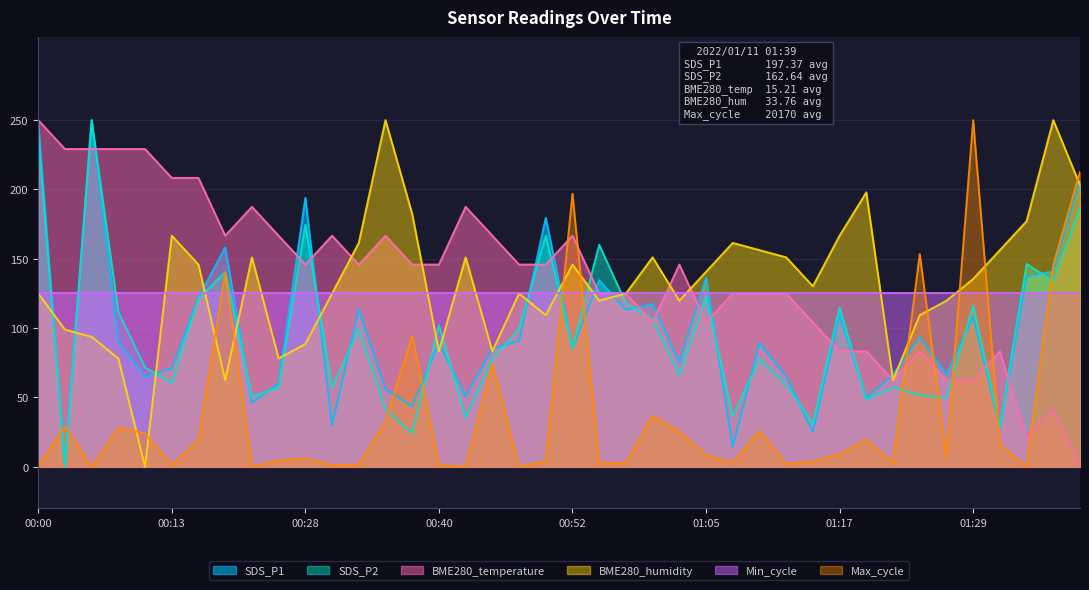

At how many categories does at least one series exceed 244?

5